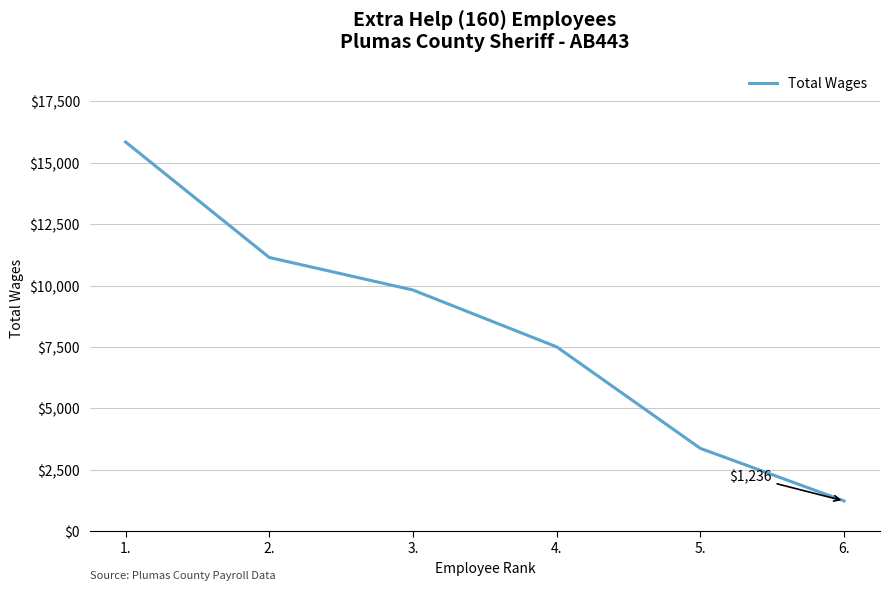

Reading left to right, list all the values displayed in this chart.

15851	11148	9823	7509	3375	1236